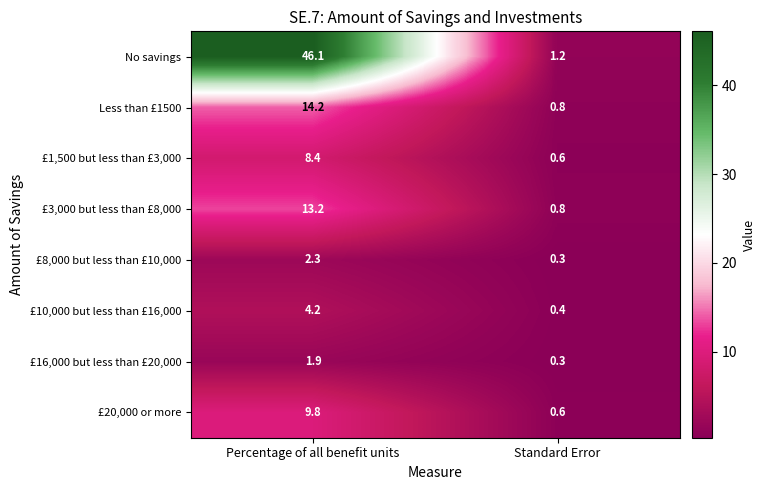

What is the maximum value shown in the chart?

46.1